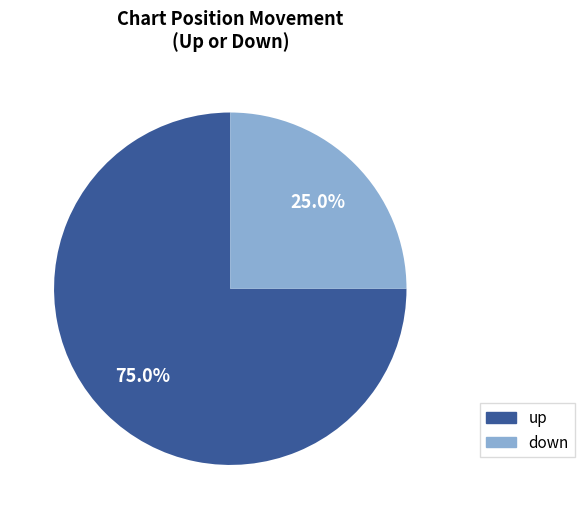

The down slice represents 25% of the pie. True or false?

True